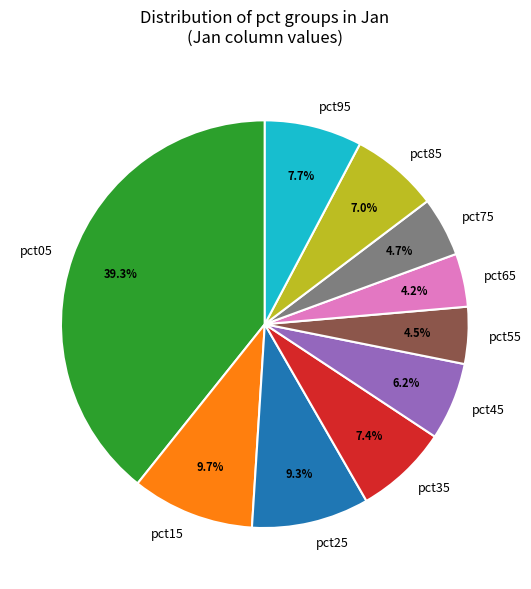

What percentage is the pct25 slice, to the nearest percent?

9%